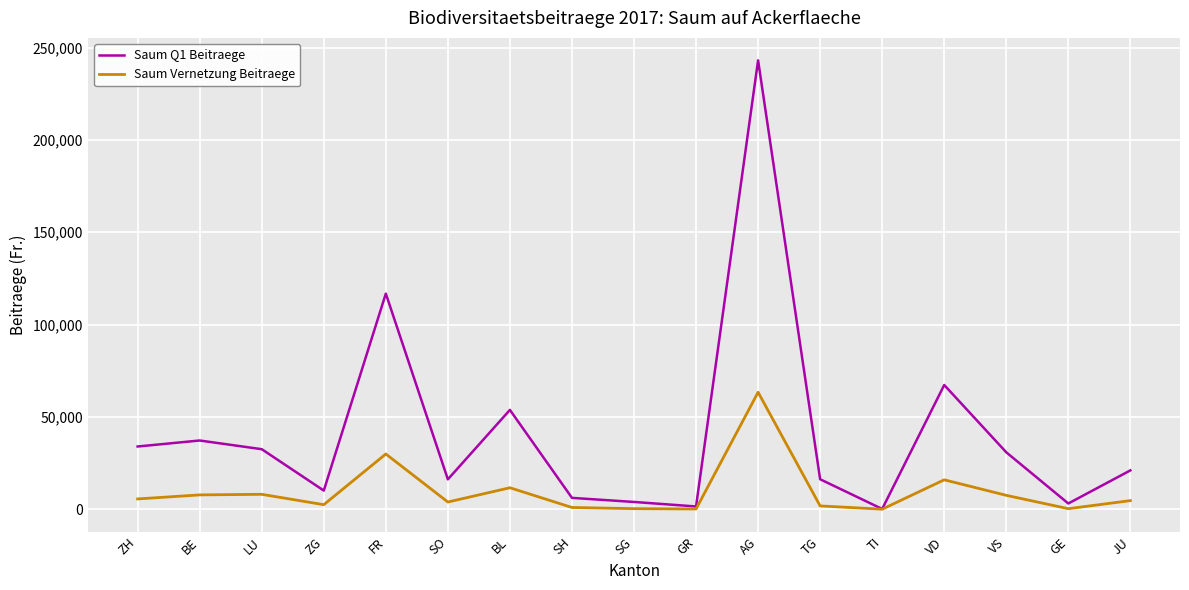

What is the sum of all Saum Q1 Beitraege values?

694127